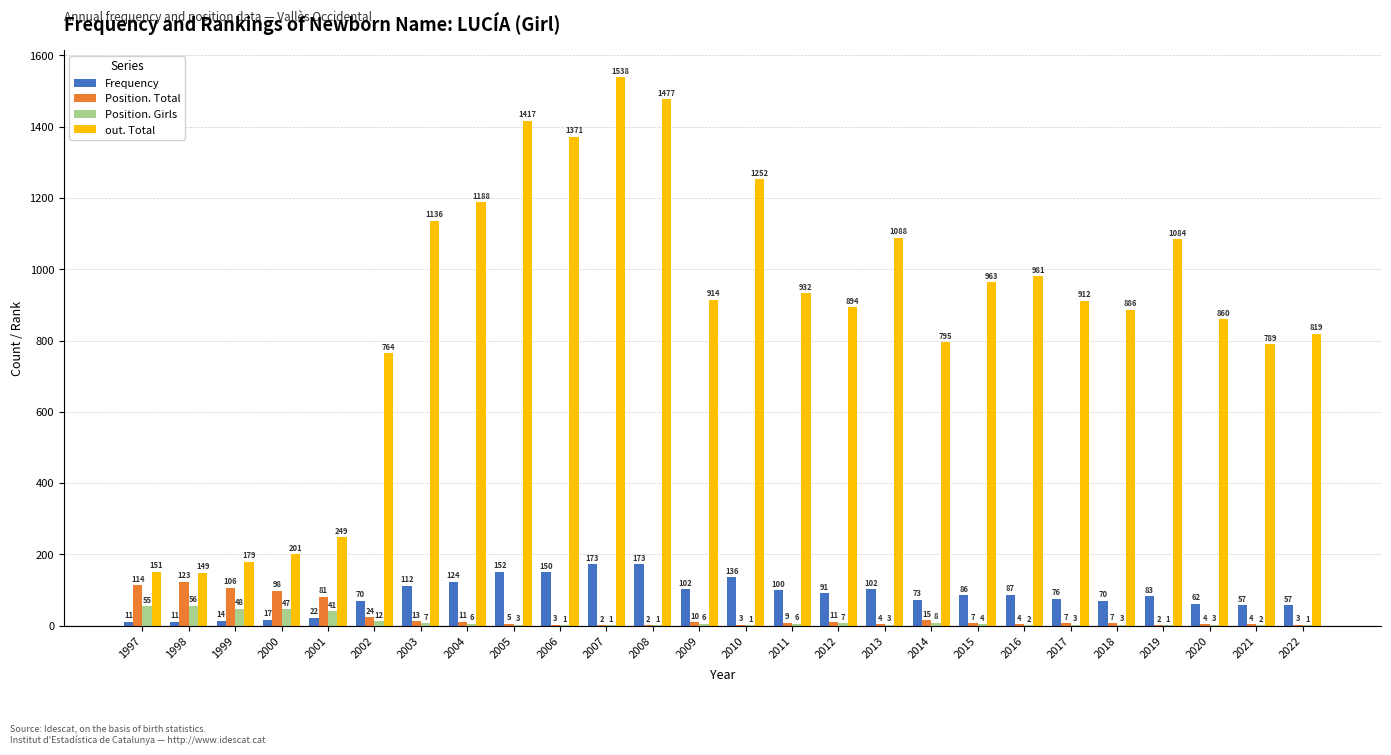

True or false: out. Total has a value of 2098 at 2004.

False